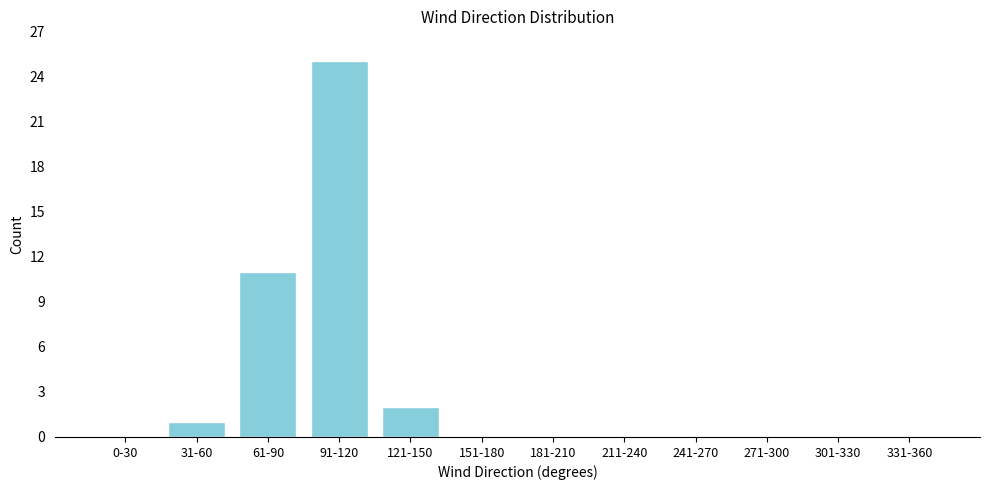

Reading right to left, extract all data points from this chart.

331-360=0	301-330=0	271-300=0	241-270=0	211-240=0	181-210=0	151-180=0	121-150=2	91-120=25	61-90=11	31-60=1	0-30=0